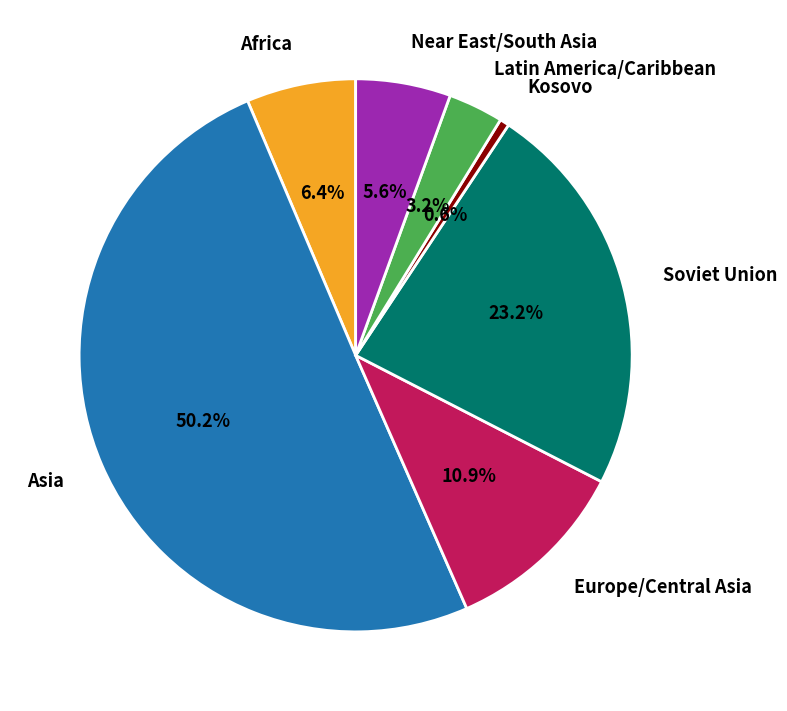

What portion of the pie excludes Near East/South Asia?

94.4%